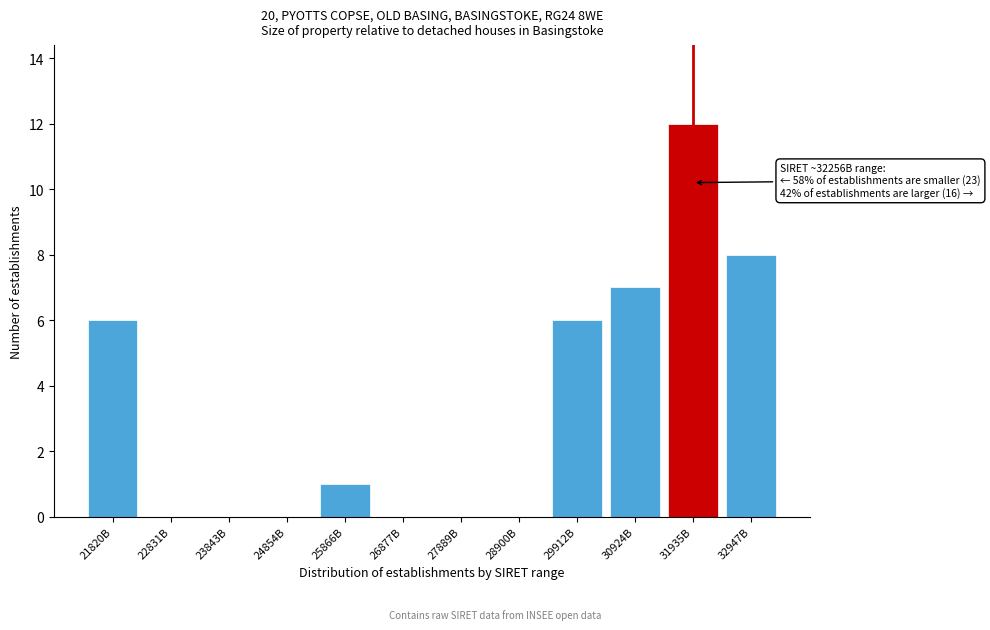

What is the sum of all values?

40